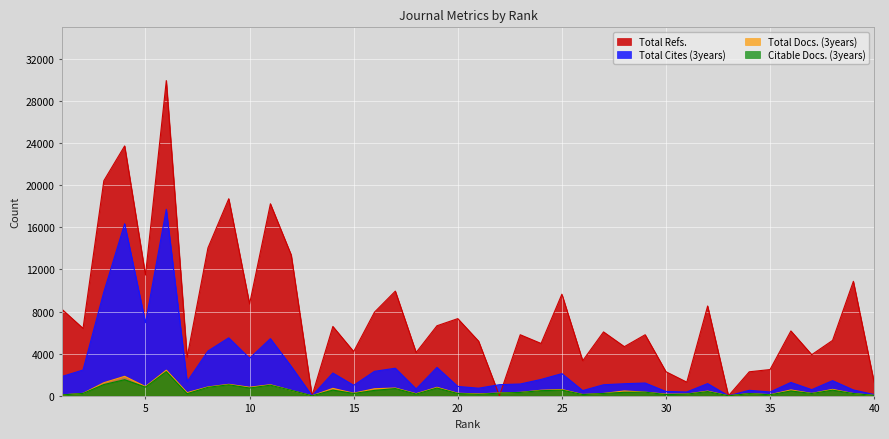

Rank the categories by Total Docs. (3years) value from highest to lowest.

6, 4, 3, 9, 11, 5, 8, 10, 19, 17, 14, 16, 38, 25, 36, 24, 12, 28, 32, 29, 23, 7, 22, 15, 20, 2, 37, 27, 39, 34, 18, 21, 31, 30, 26, 35, 1, 40, 13, 33